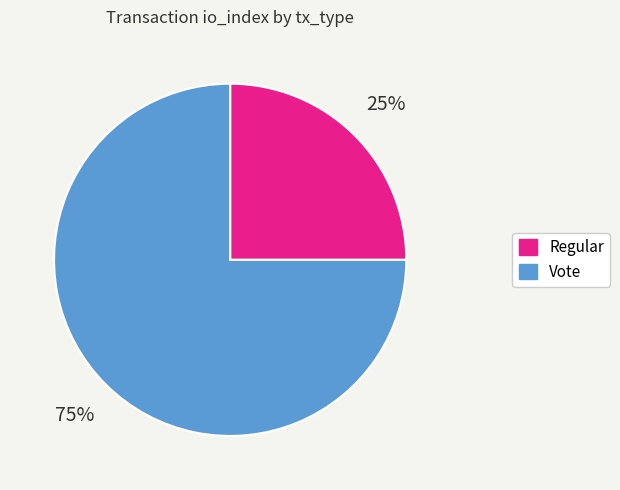

Combined, do Regular and Vote account for over 50%?

Yes